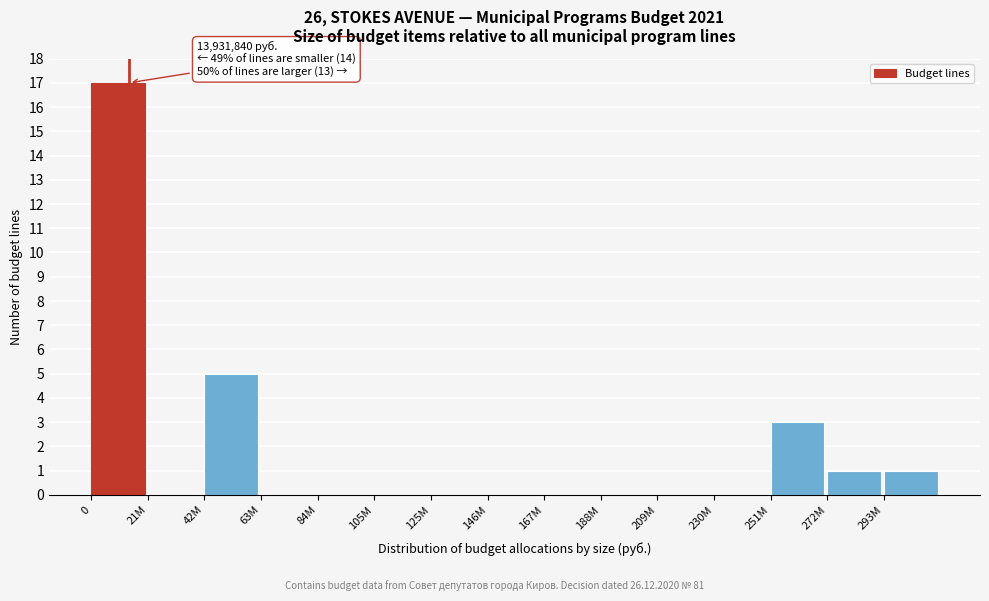

Reading right to left, list all the values displayed in this chart.

293M=1	272M=1	251M=3	230M=0	209M=0	188M=0	167M=0	146M=0	125M=0	105M=0	84M=0	63M=0	42M=5	21M=0	0=17